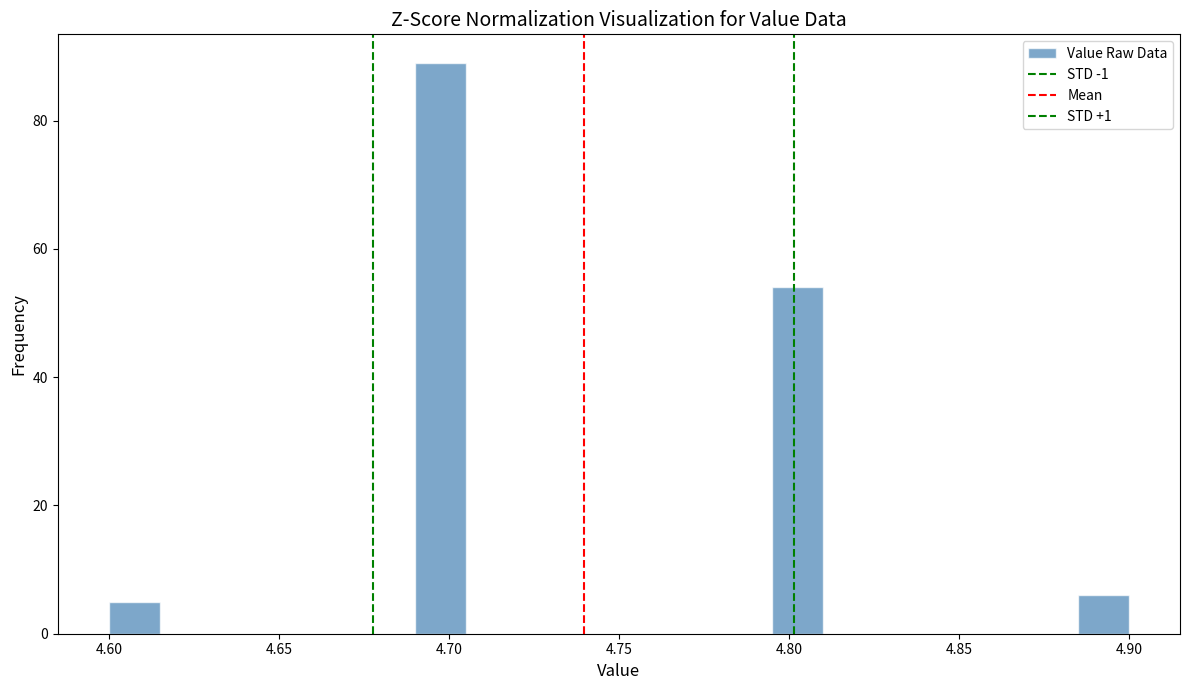

Around what value on the x-axis is the tallest bar? Give the approximate position of its centre, as read against the axis.

4.700